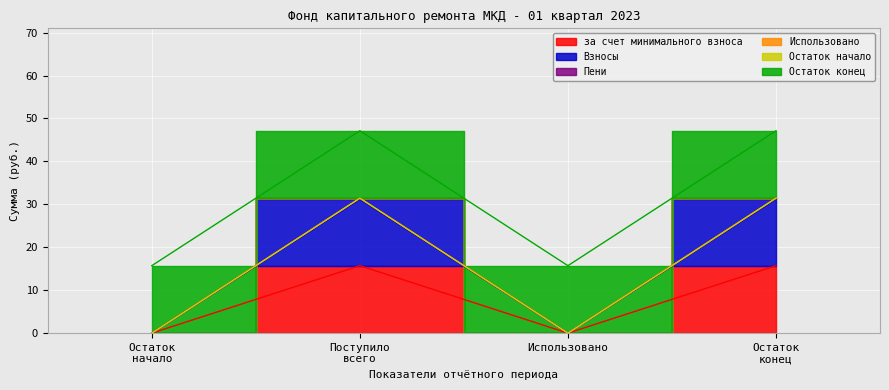

True or false: Пени has a value of 0.0 at Использовано.

True